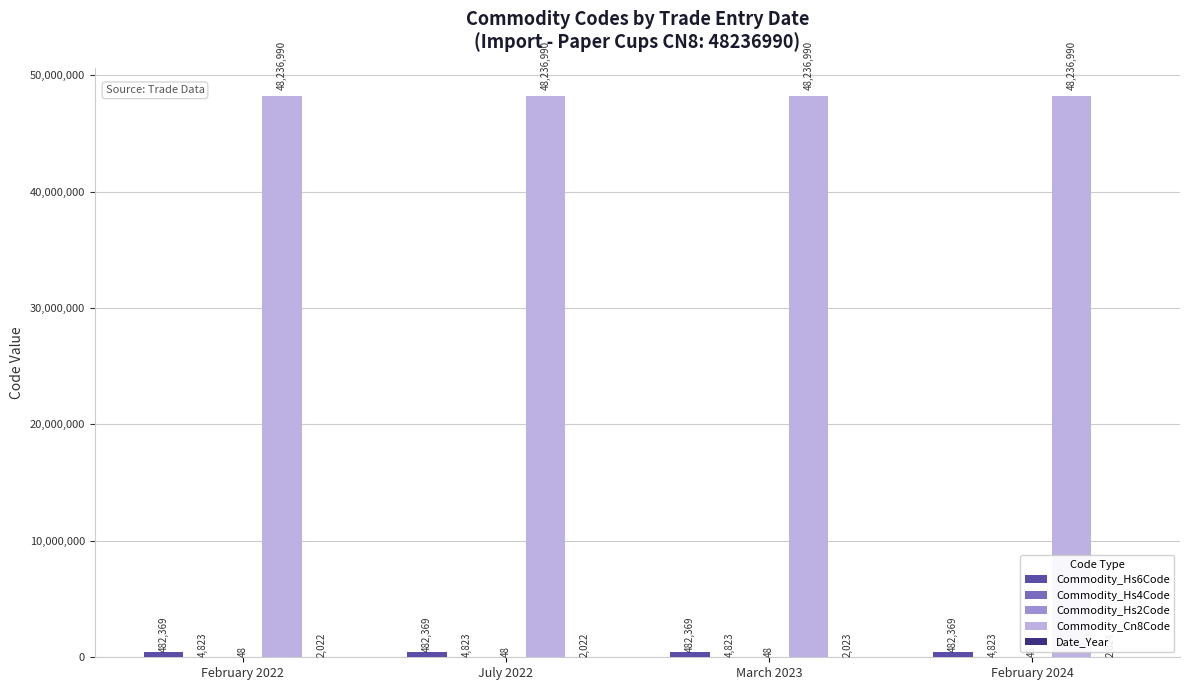

What is the approximate value of Commodity_Cn8Code at February 2024?

48236990